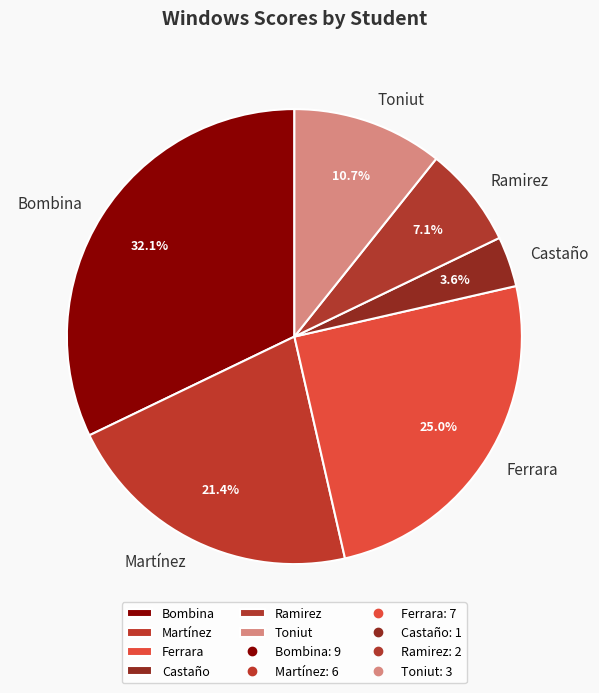

Do Ferrara and Martínez together represent more than half of the pie?

No